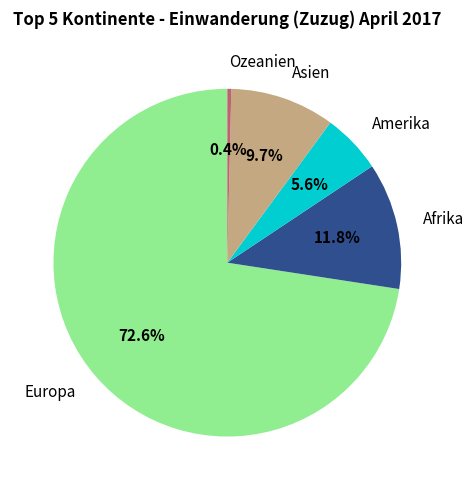

Is there a majority slice in this chart?

Yes